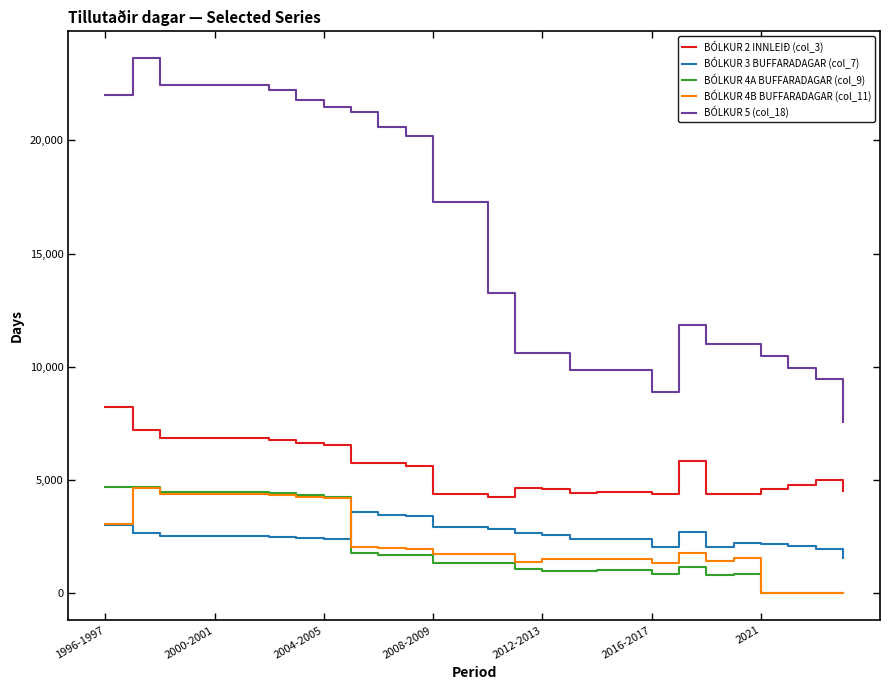

Which series has the widest spread of values?

BÓLKUR 5 (col_18)